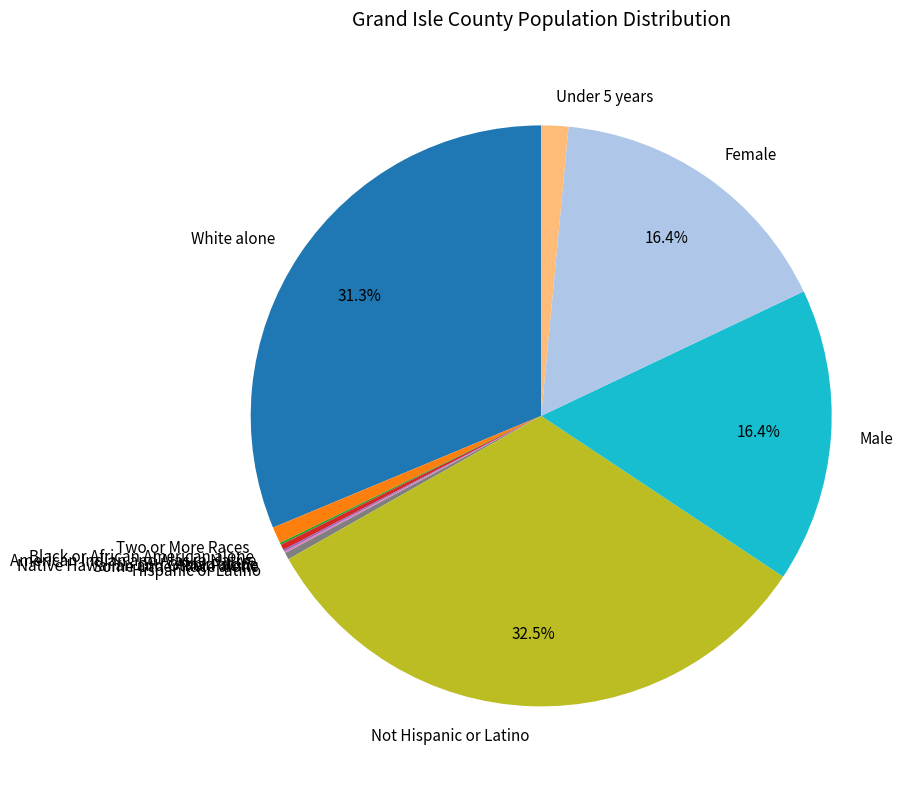

To the nearest percent, what percentage of the pie is Male?

16%